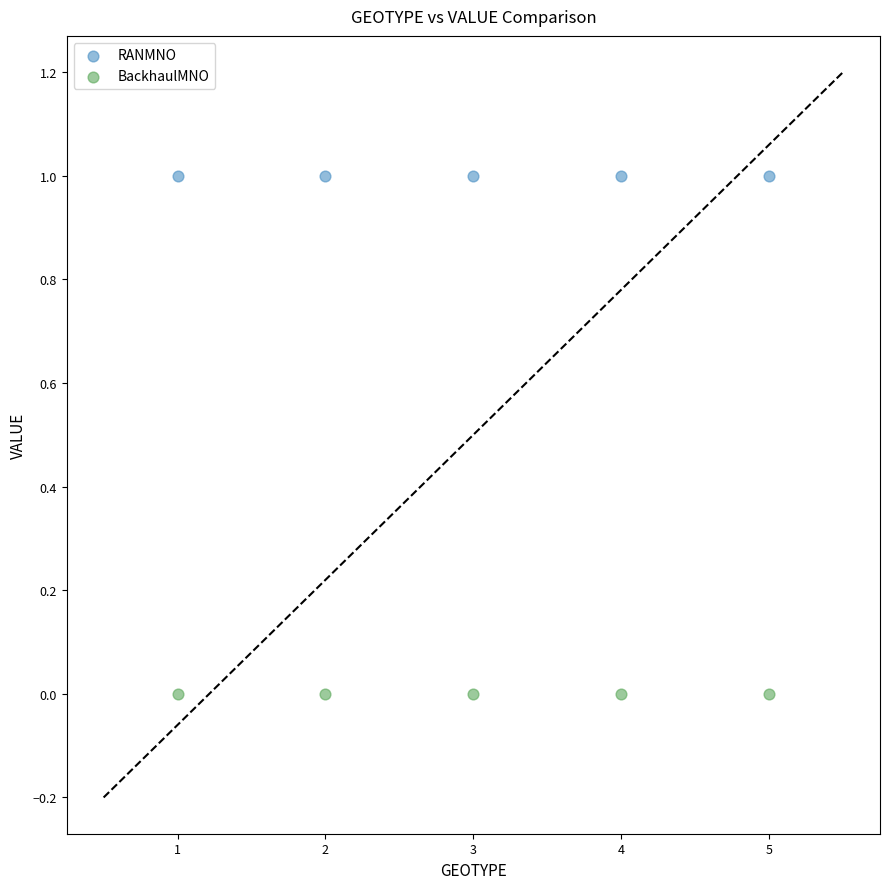

Which series reaches the minimum Y coordinate?

BackhaulMNO